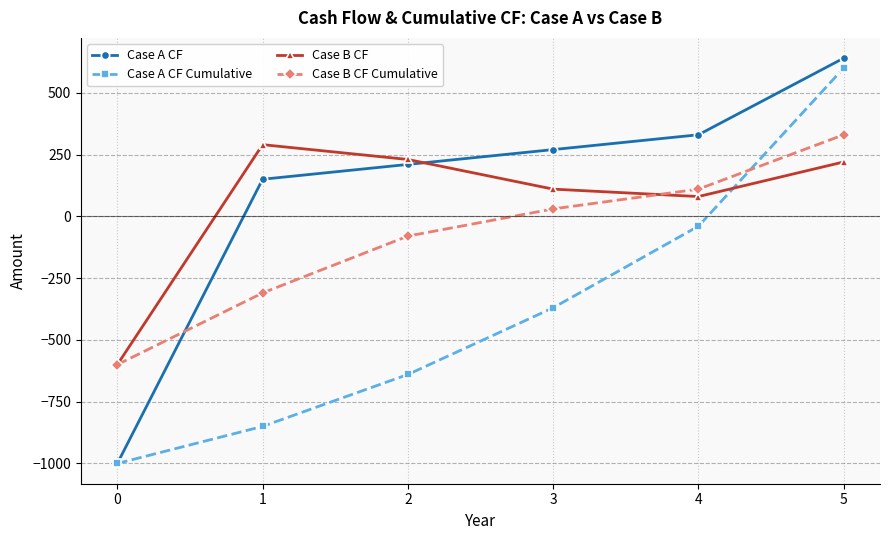

What is the average value of the Case B CF series?

55